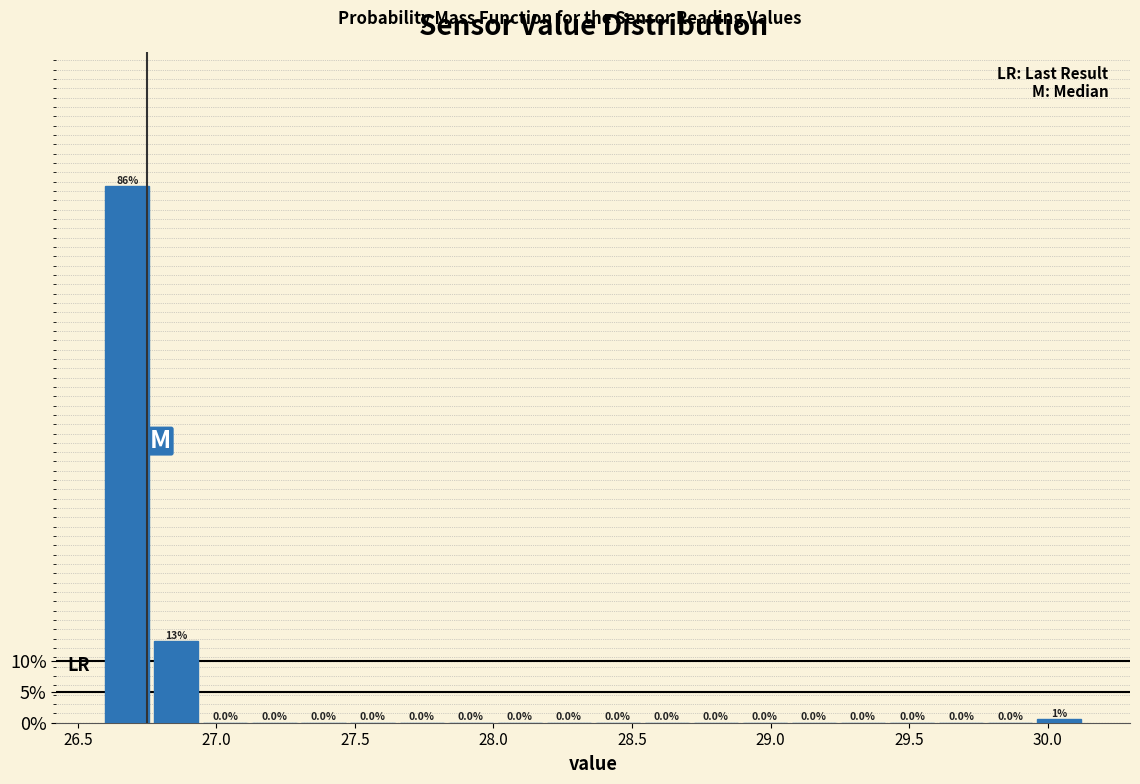

Read against the x-axis, roughly where is the centre of the tallest bar?

26.70